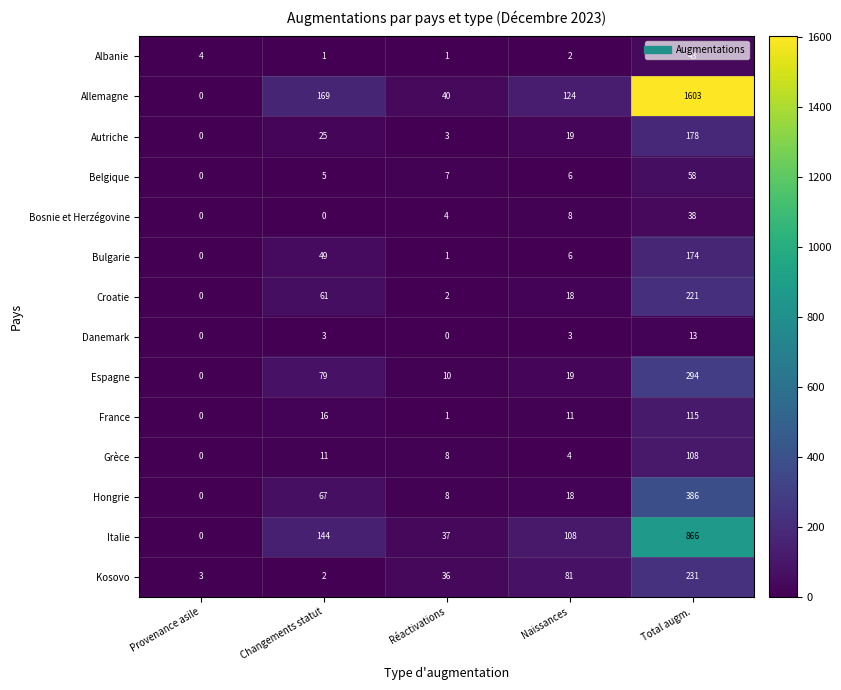

What is the difference between the highest and lowest values at Total augm.?

1590